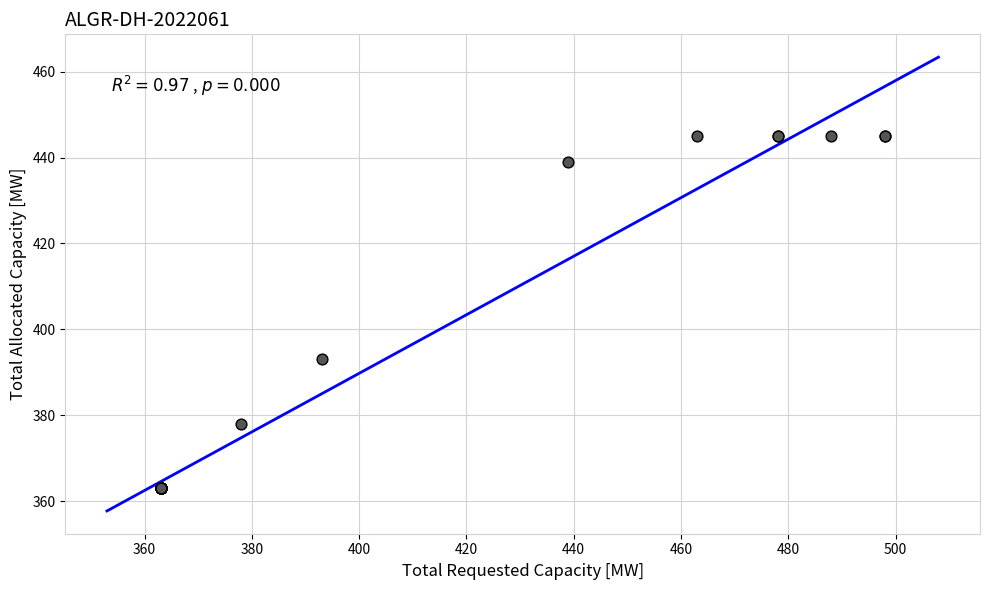

What Y value in the scatter plot is closest to 404?

393